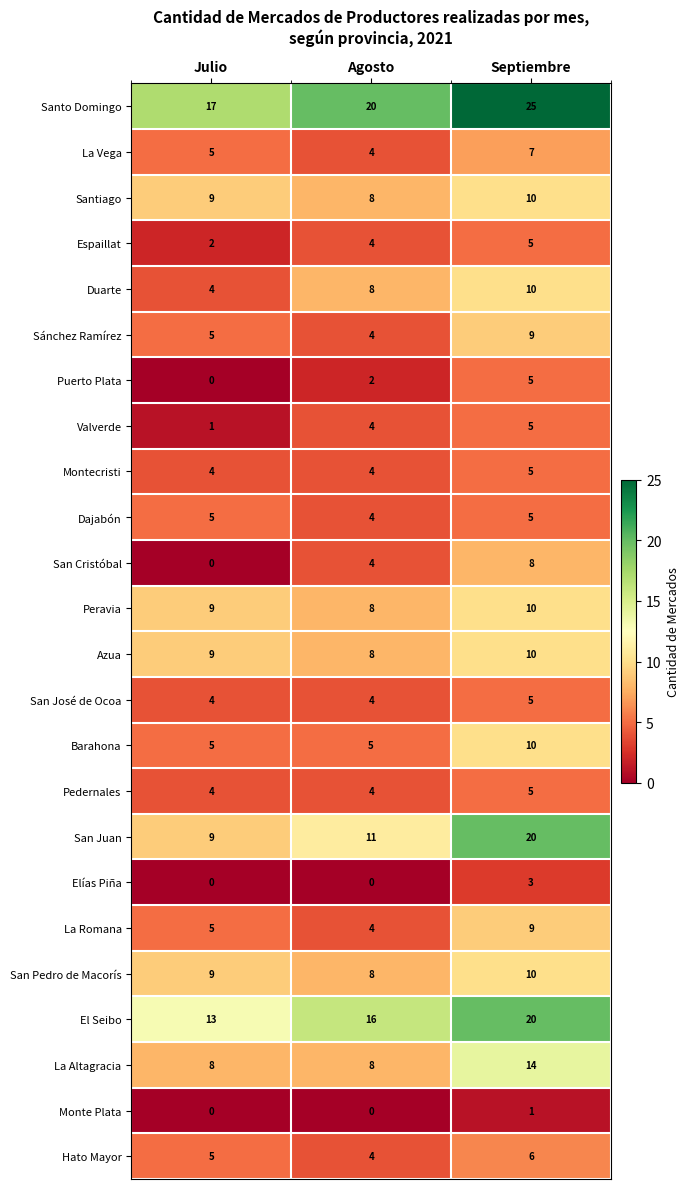

Is it true that Santiago equals 9 at Julio?

True